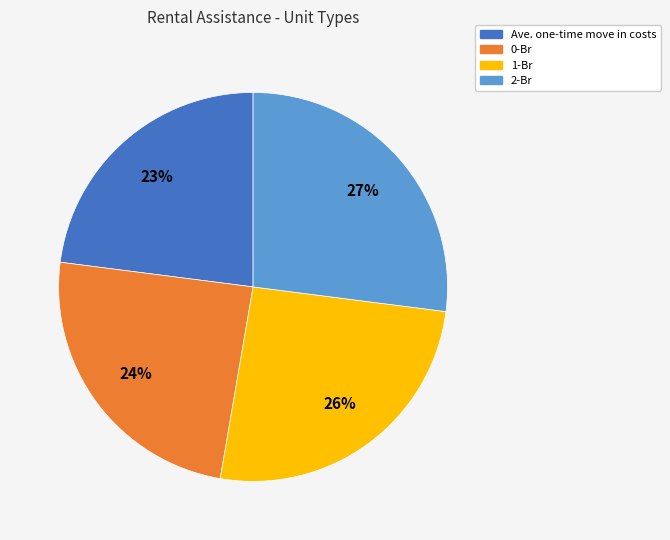

Is there a majority slice in this chart?

No